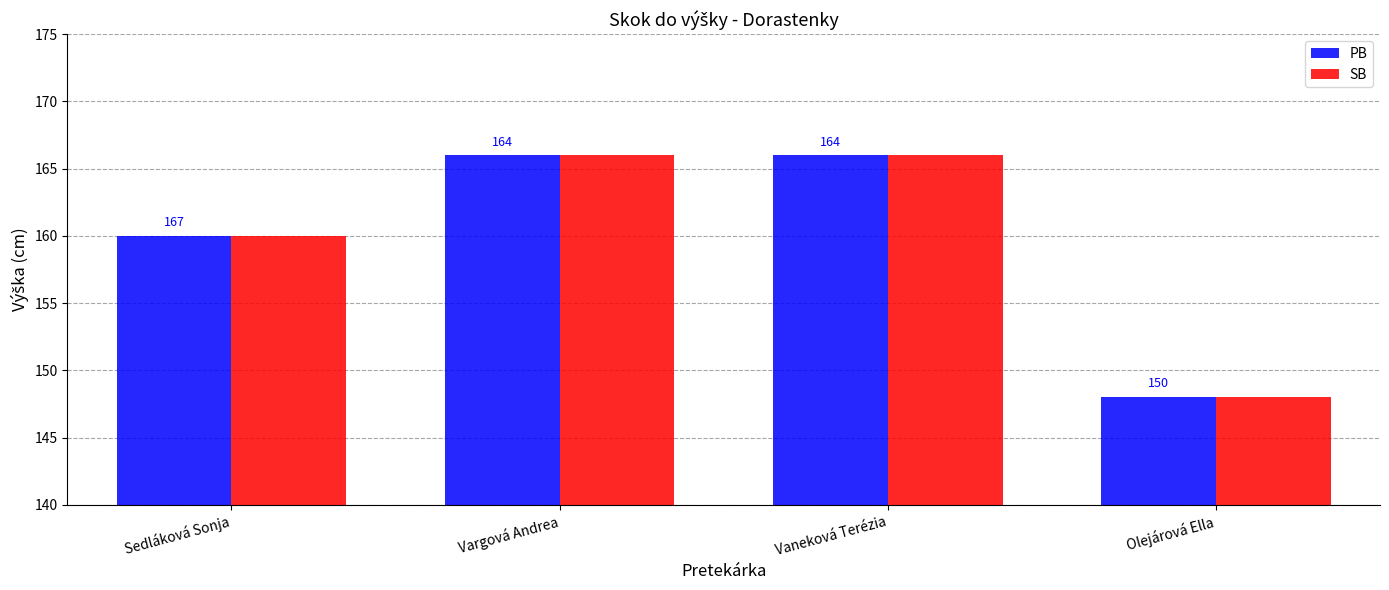

Reading left to right, list all the values displayed in this chart.

PB: 160	166	166	148
SB: 160	166	166	148